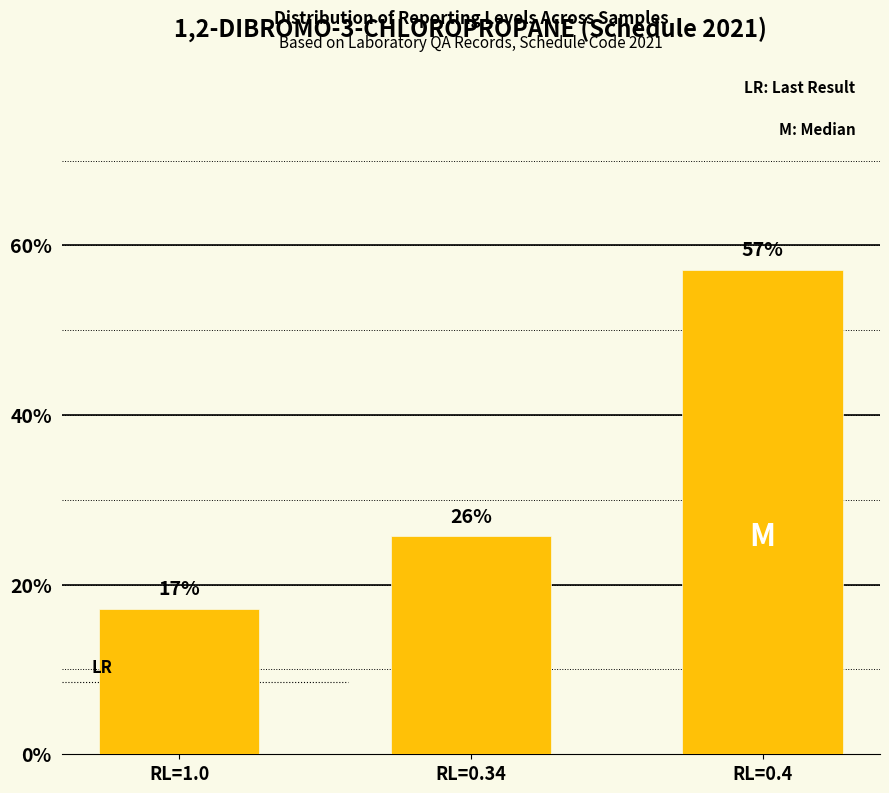

Does the chart contain any negative values?

No